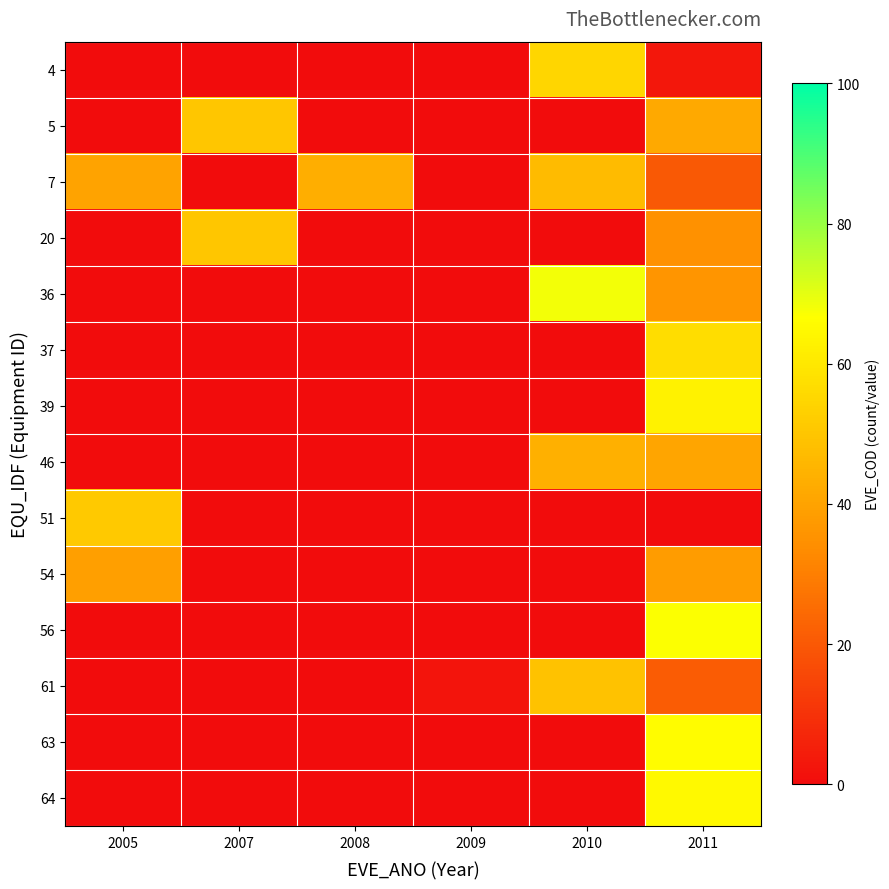

How many categories are shown in the chart?

6